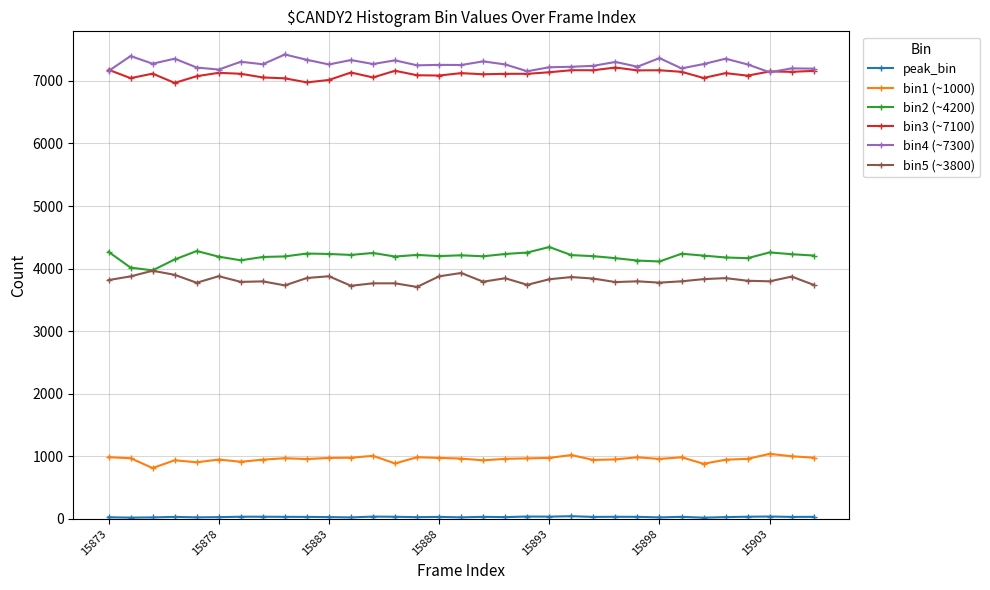

True or false: bin1 (~1000) and bin3 (~7100) intersect in this chart.

False